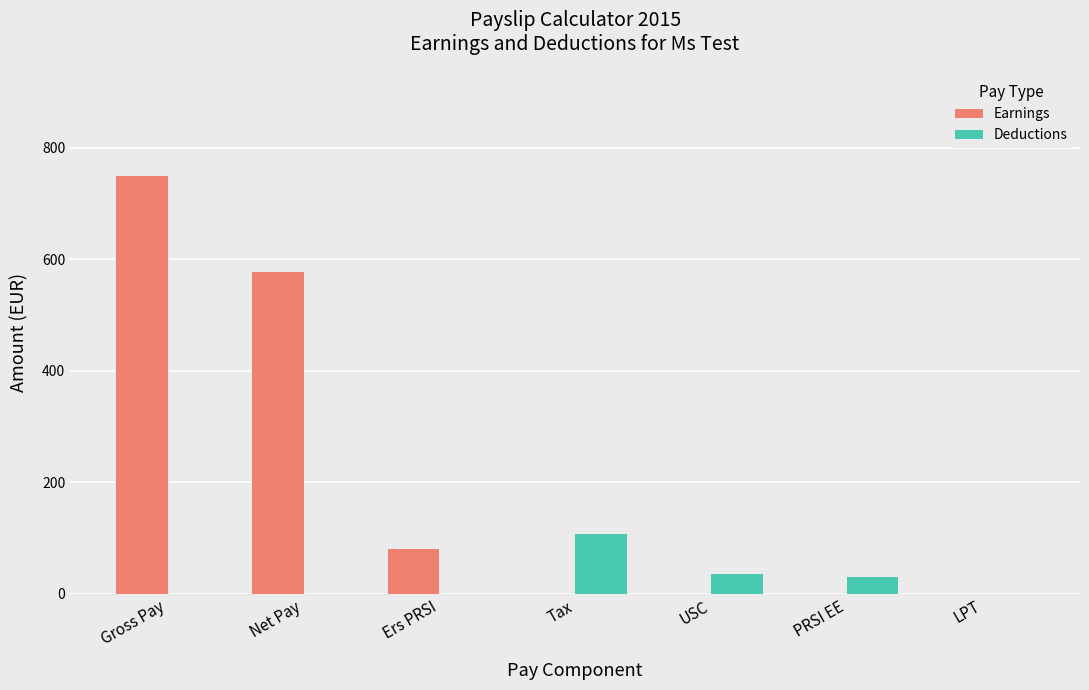

True or false: Earnings has a value of -390.6 at USC.

False